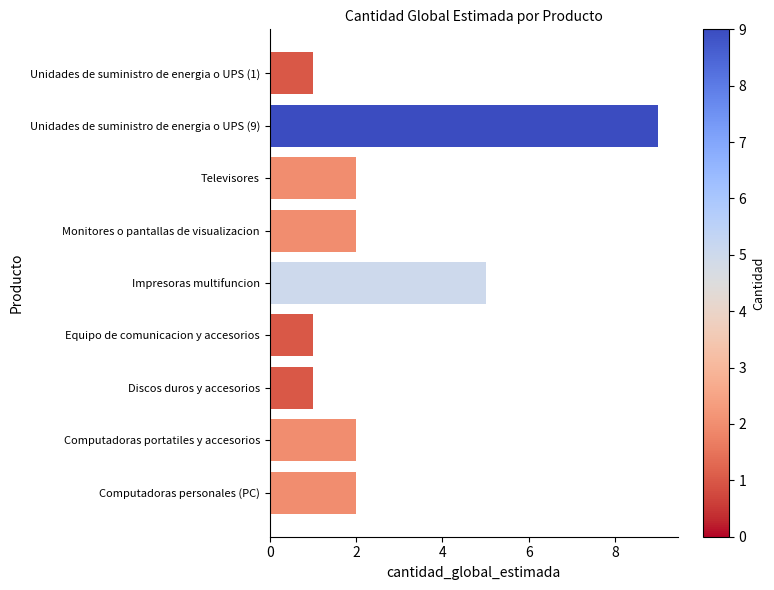

Reading top to bottom, what are all the values shown in this chart?

1	9	2	2	5	1	1	2	2